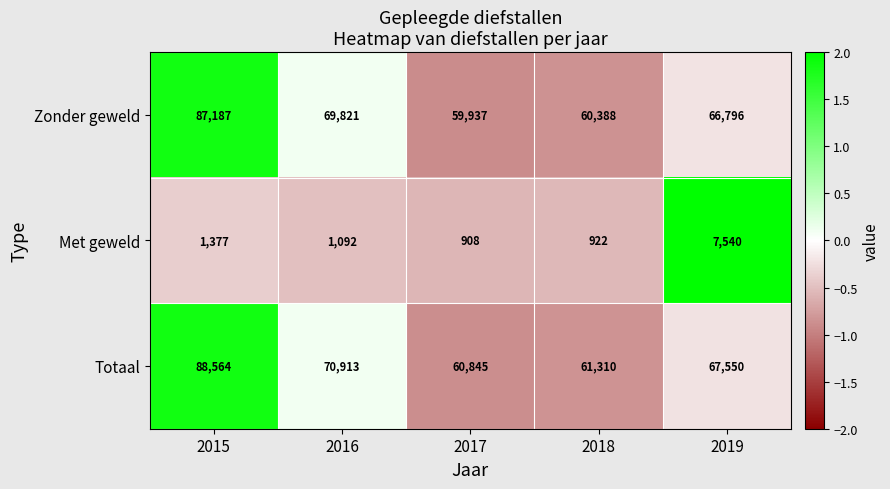

Reading right to left, transcribe all the data shown in this chart.

Zonder geweld: 2019=66796	2018=60388	2017=59937	2016=69821	2015=87187
Met geweld: 2019=7540	2018=922	2017=908	2016=1092	2015=1377
Totaal: 2019=67550	2018=61310	2017=60845	2016=70913	2015=88564